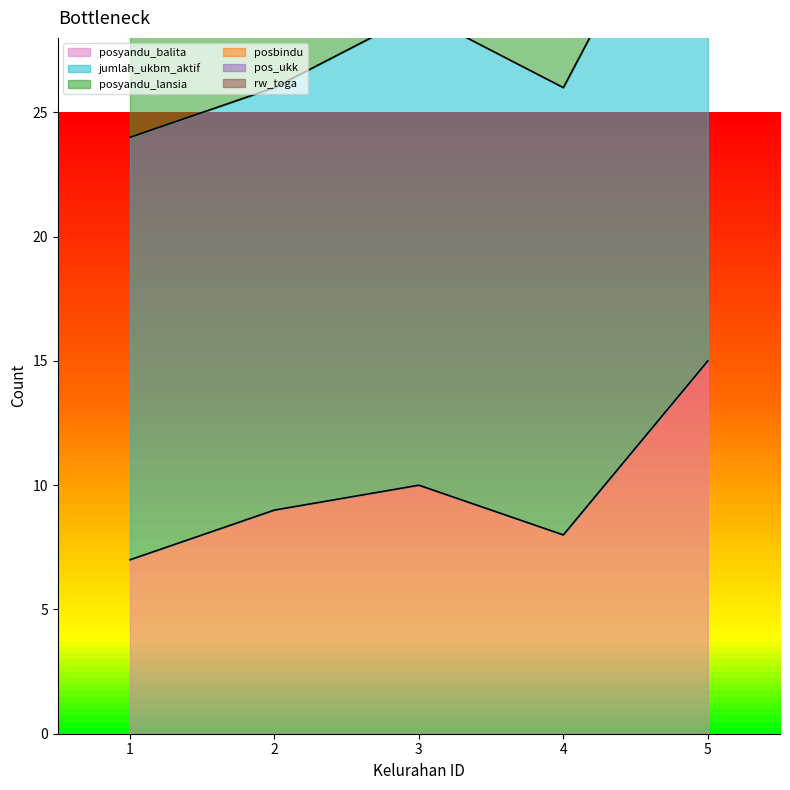

What is the sum of all posyandu_balita values?

49